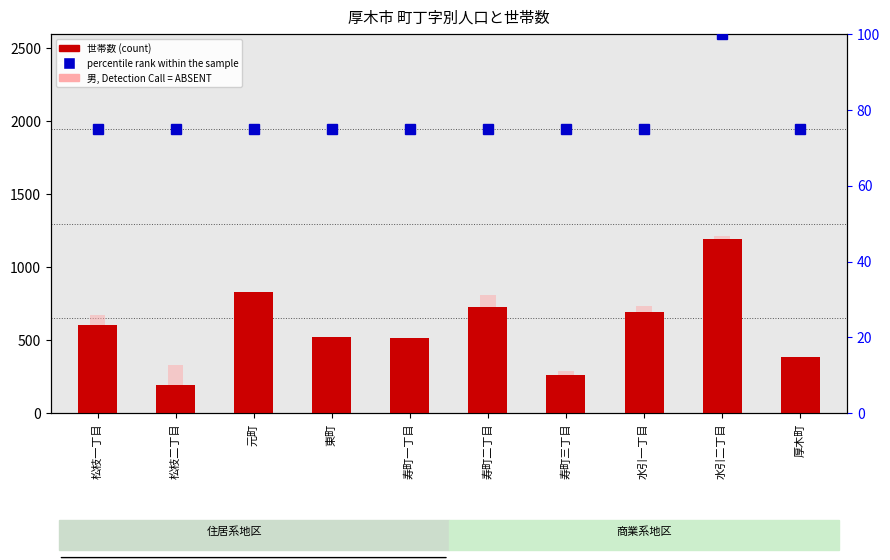

List the labels in order of 世帯数 value, smallest first.

松枝二丁目, 寿町三丁目, 厚木町, 寿町一丁目, 東町, 松枝一丁目, 水引一丁目, 寿町二丁目, 元町, 水引二丁目